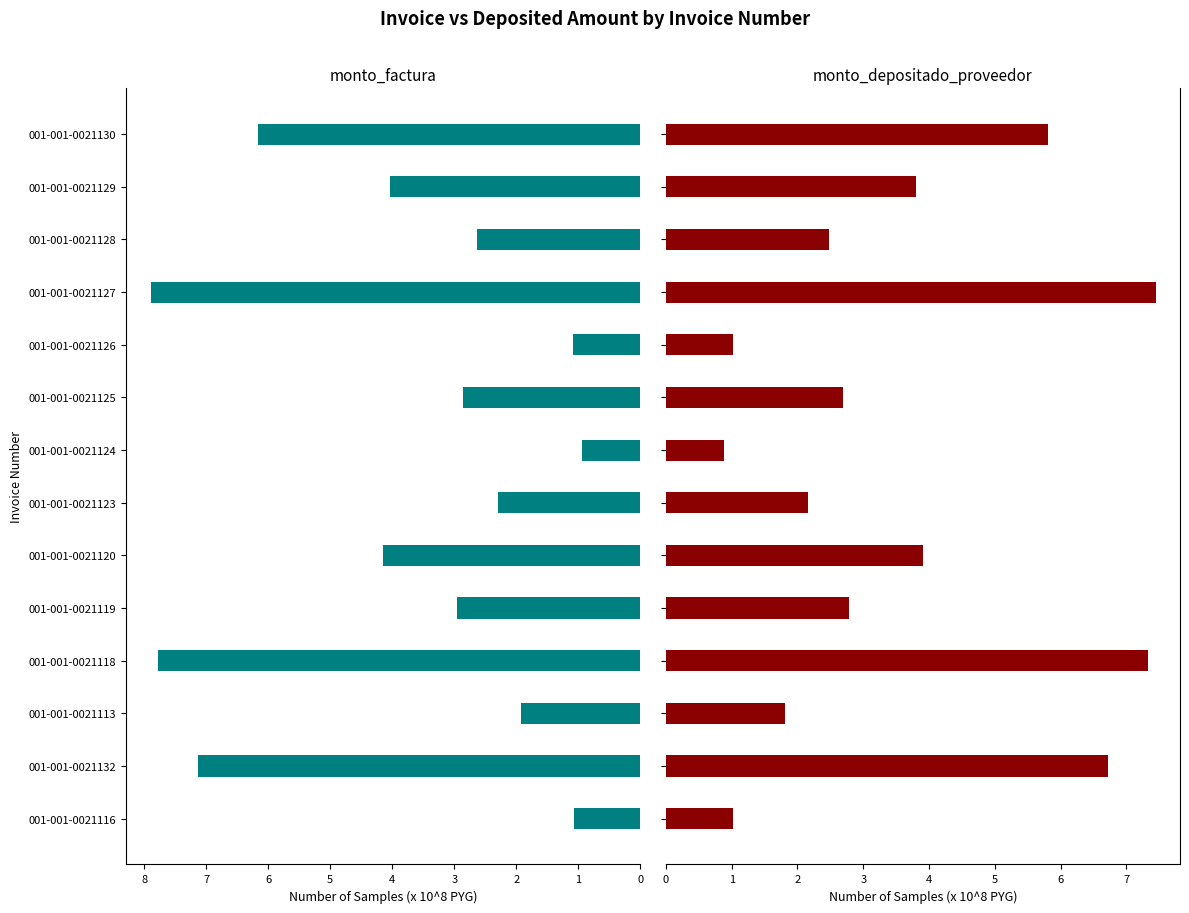

How many bars are there in each group?

2